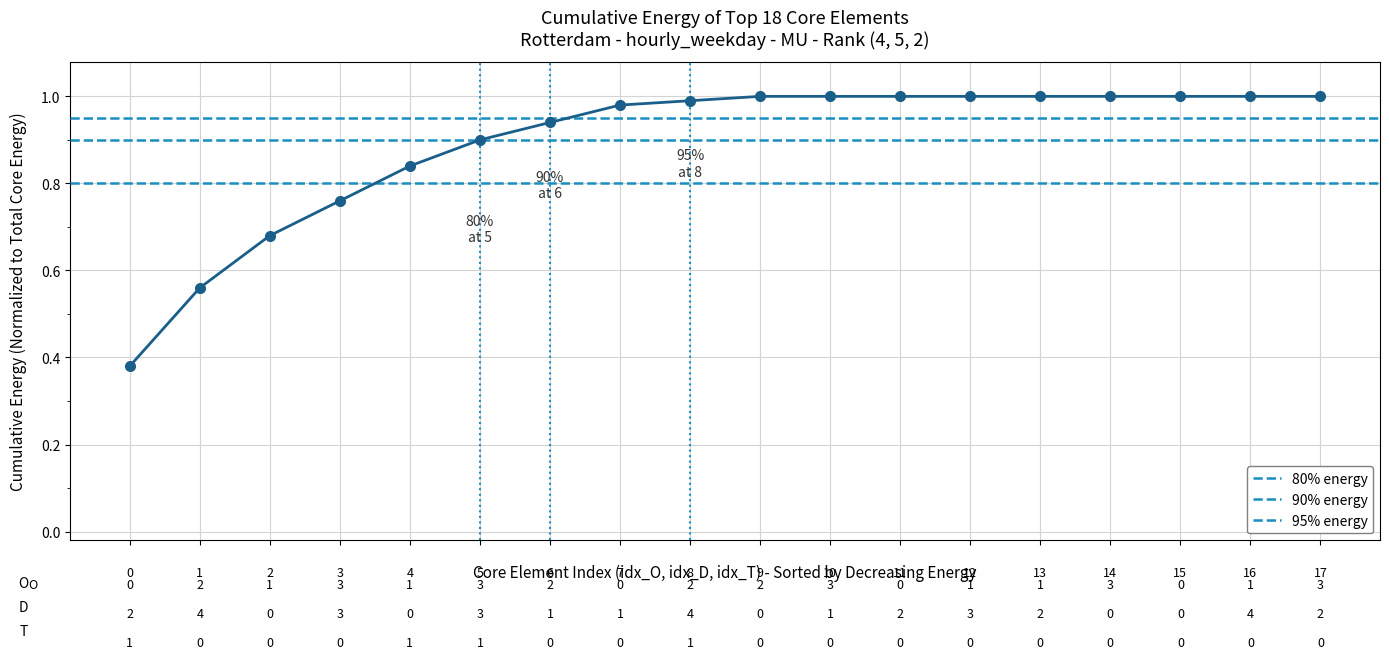

What is the value of the 1st point from the left?

0.4